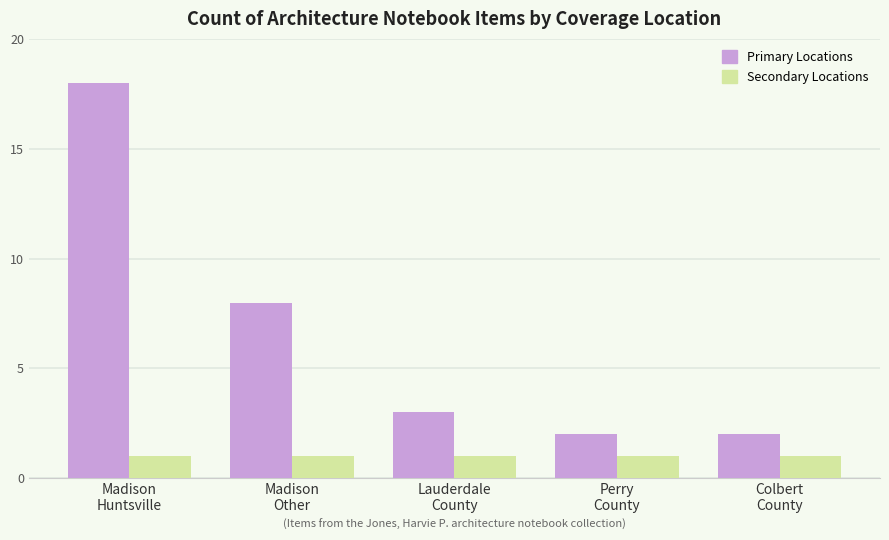

Which series has the largest range (max minus min)?

Primary Locations